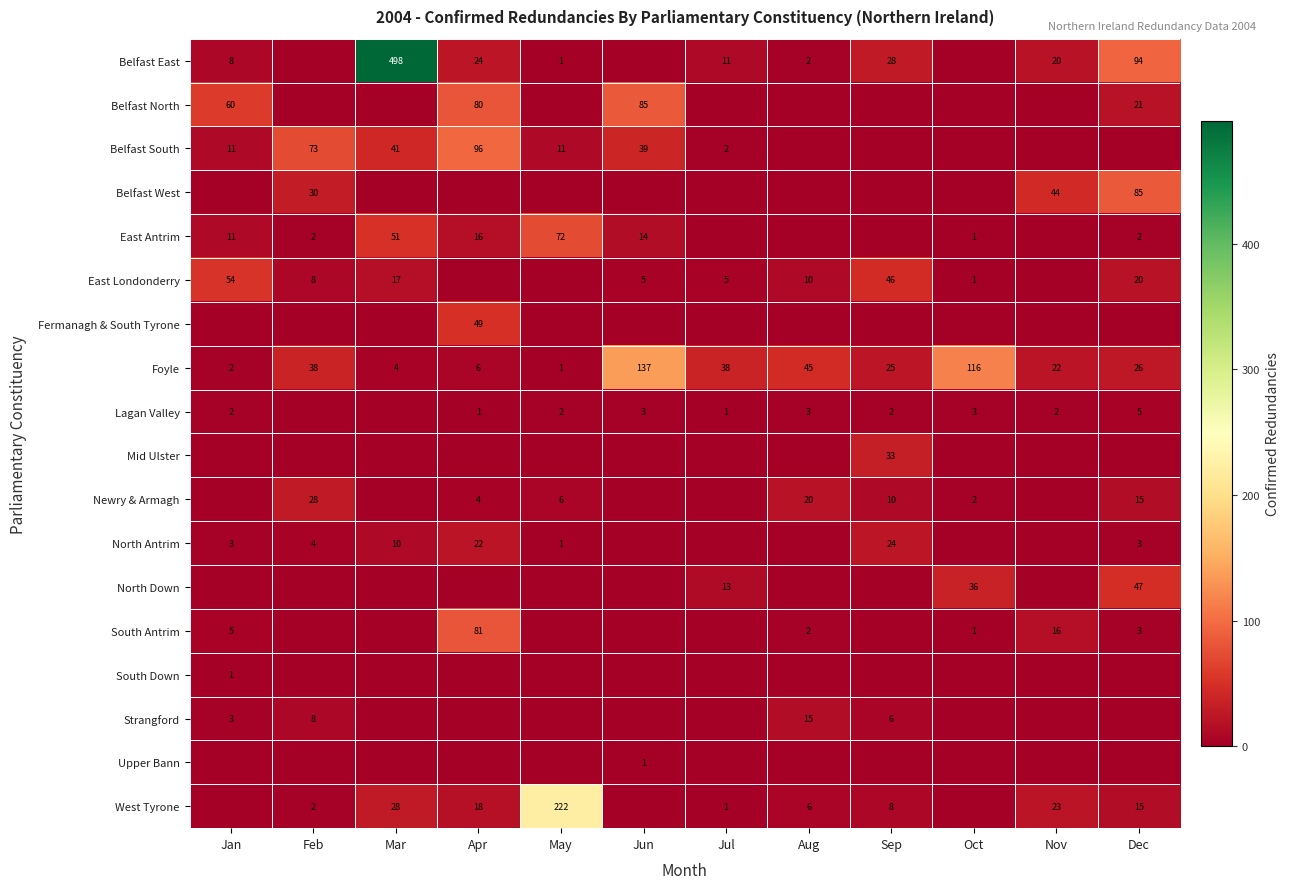

Between Sep and Dec, which is larger?

Dec